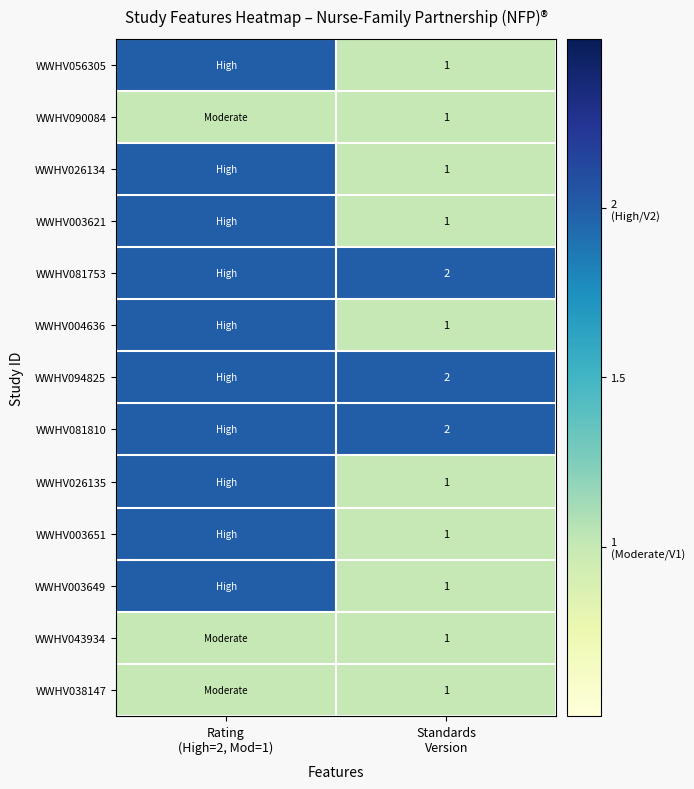

The value of WWHV090084 at Rating (High=2, Mod=1) is 1. True or false?

False